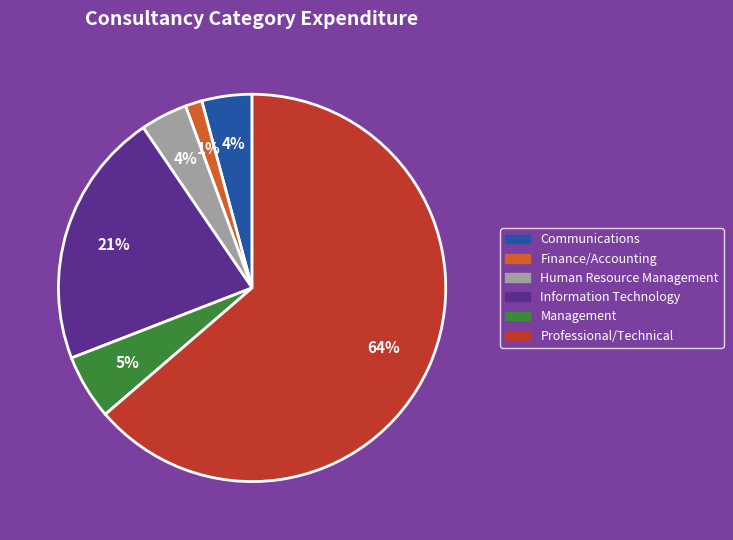

True or false: Management accounts for 12% of the total.

False